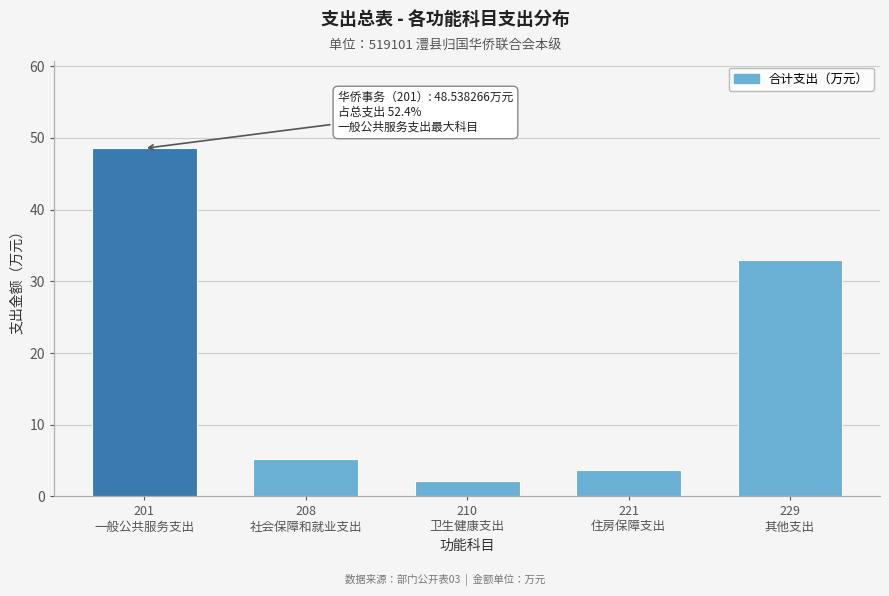

Reading left to right, transcribe all the data shown in this chart.

48.5	5.2	2.2	3.7	33.0